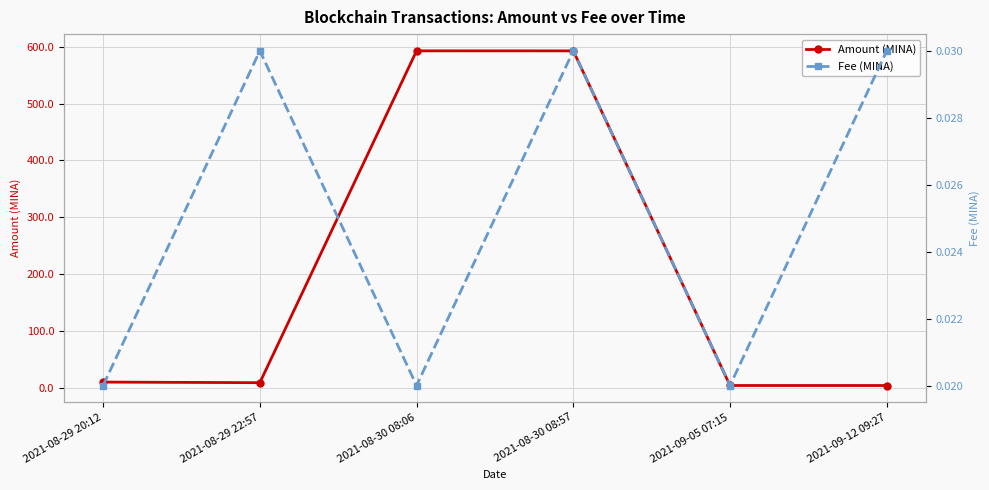

Where is Amount (MINA) nearest to the value 298?

2021-08-29 20:12